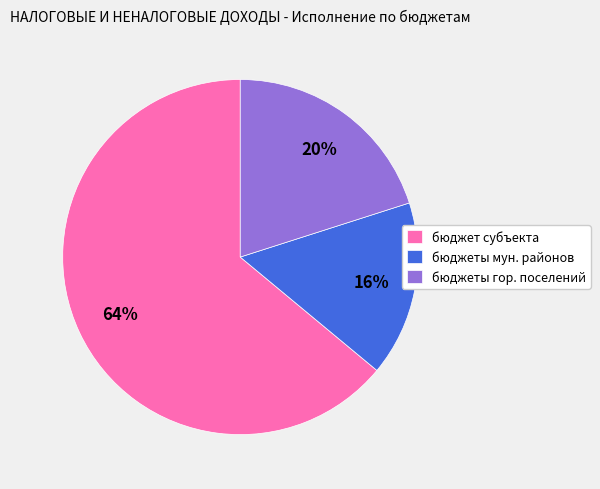

Is the sum of бюджет субъекта and бюджеты мун. районов greater than half?

Yes